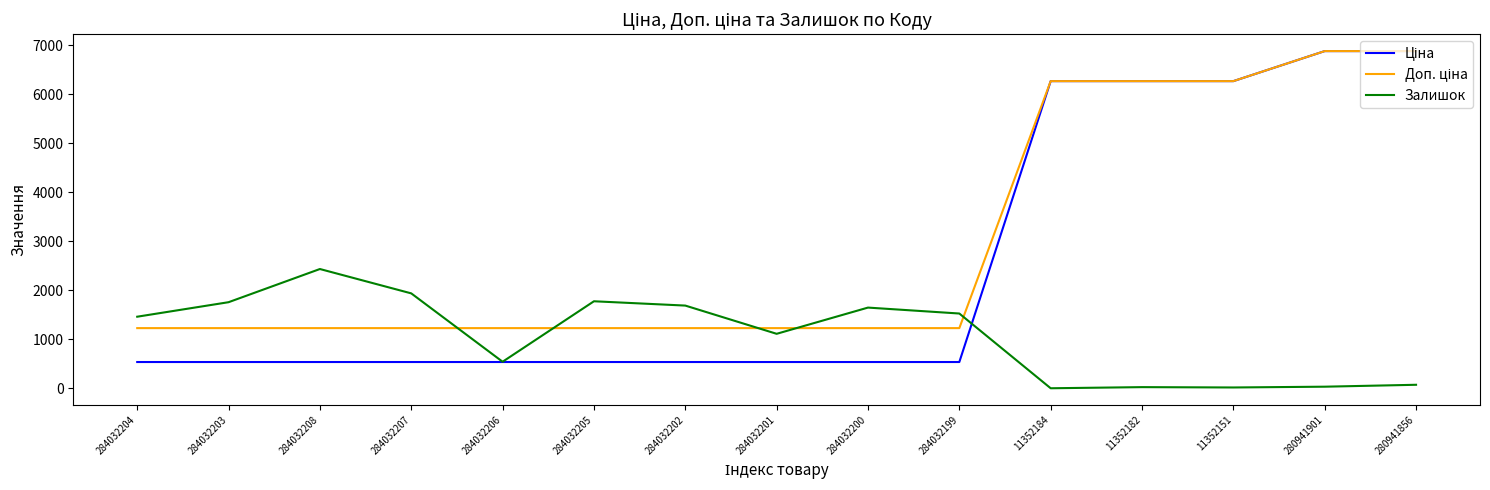

Is it true that Залишок equals 1646.0 at 284032200?

True